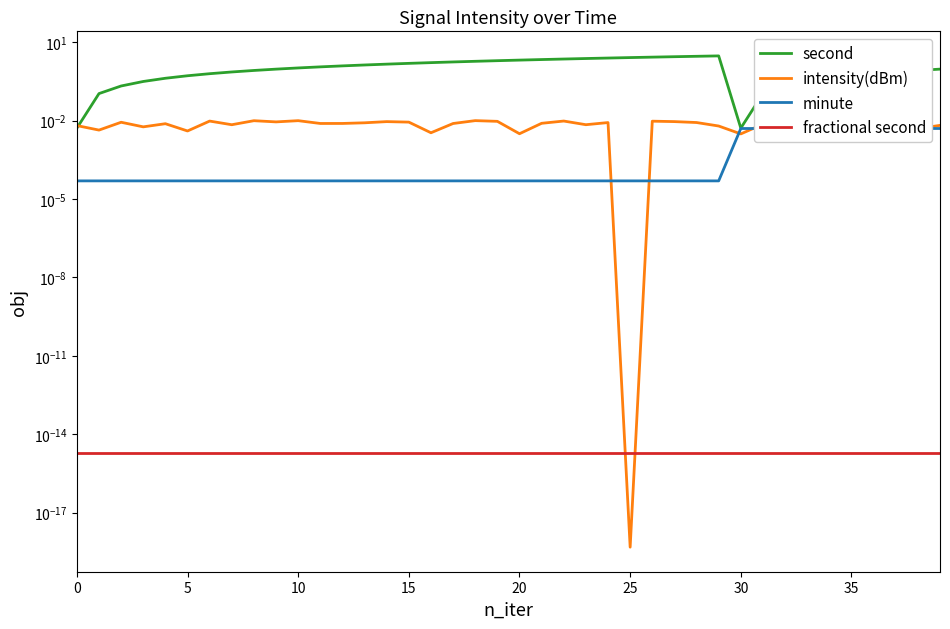

Does the chart have visible grid lines?

No